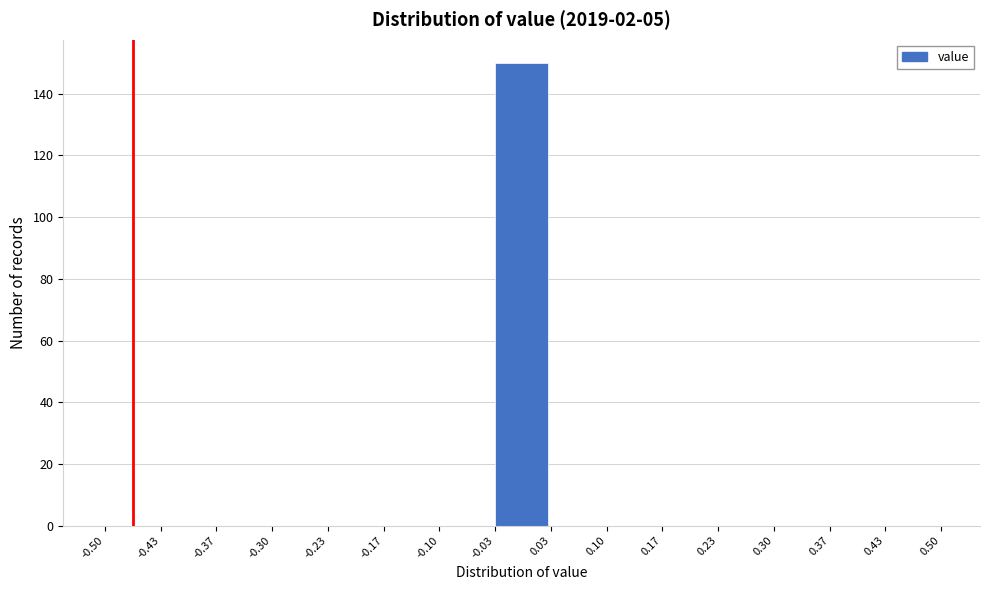

Reading left to right, transcribe this chart: for each bar, give the range it covers on the x-axis and its height. The values are not printed on the chart, so give them approximately, as read against the axis.

-0.50 to -0.43: 0
-0.43 to -0.37: 0
-0.37 to -0.30: 0
-0.30 to -0.23: 0
-0.23 to -0.17: 0
-0.17 to -0.10: 0
-0.10 to -0.03: 0
-0.03 to 0.03: 150
0.03 to 0.10: 0
0.10 to 0.17: 0
0.17 to 0.23: 0
0.23 to 0.30: 0
0.30 to 0.37: 0
0.37 to 0.43: 0
0.43 to 0.50: 0